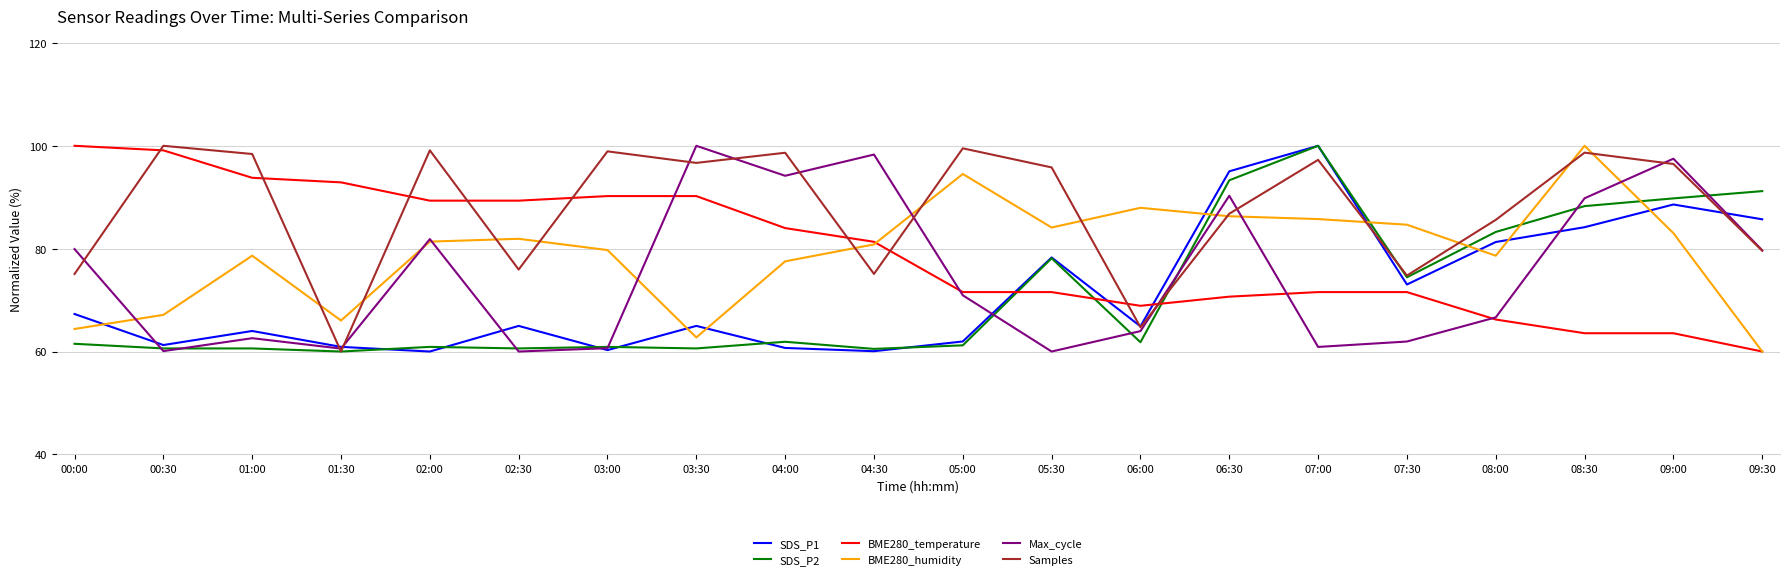

What is the minimum value shown in the chart?

60.0